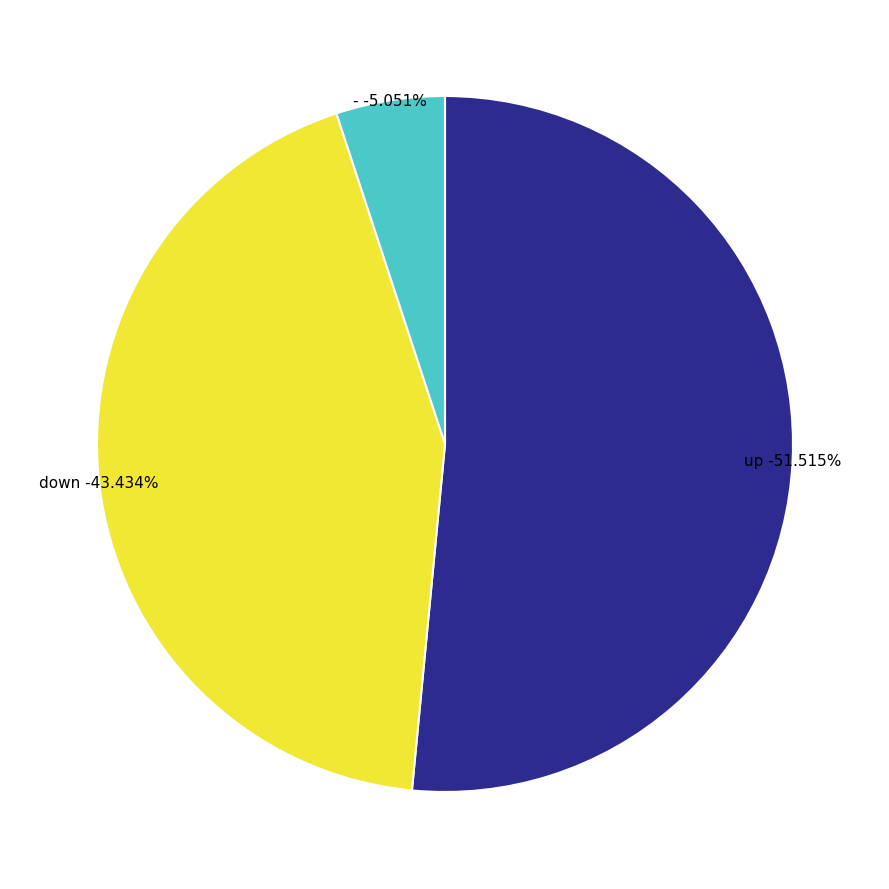

To the nearest percent, what is the average slice percentage?

33%